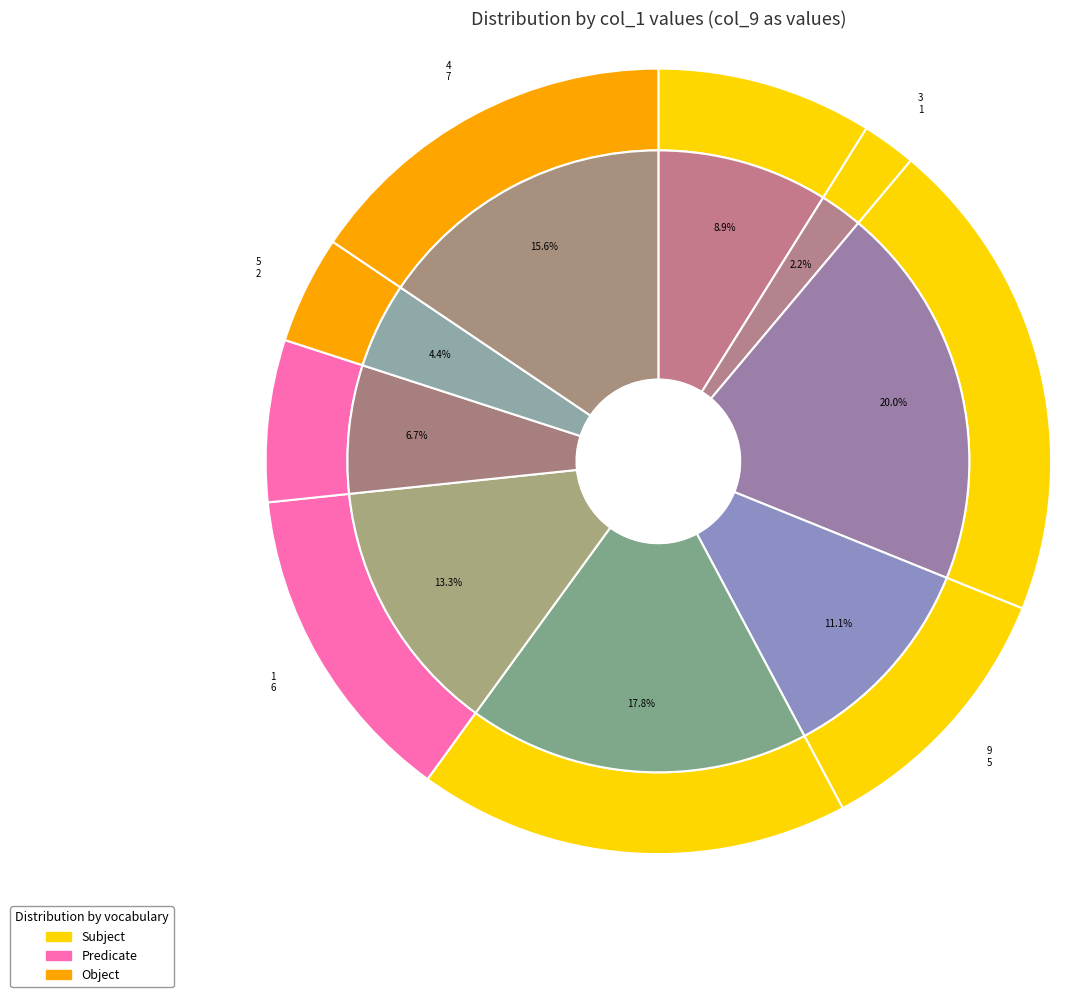

Is there any slice that represents more than half of the pie?

No